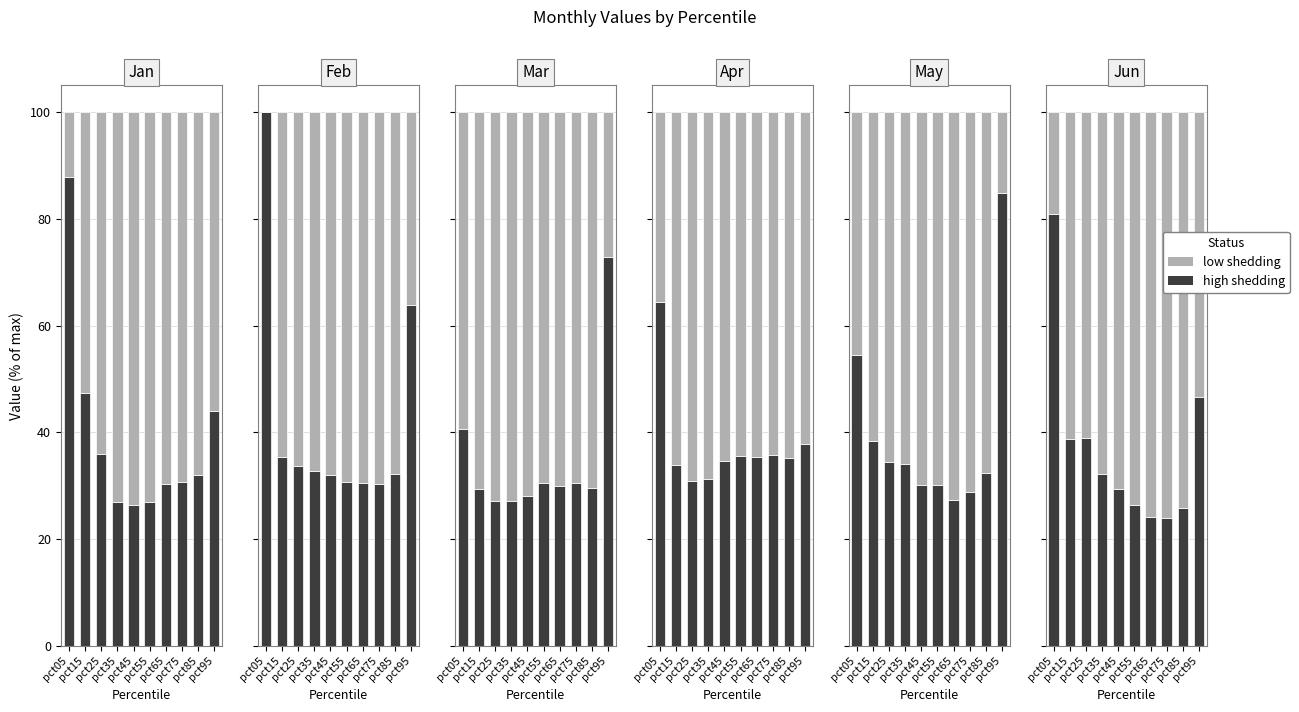

Between pct85 and pct15, which is larger?

pct15